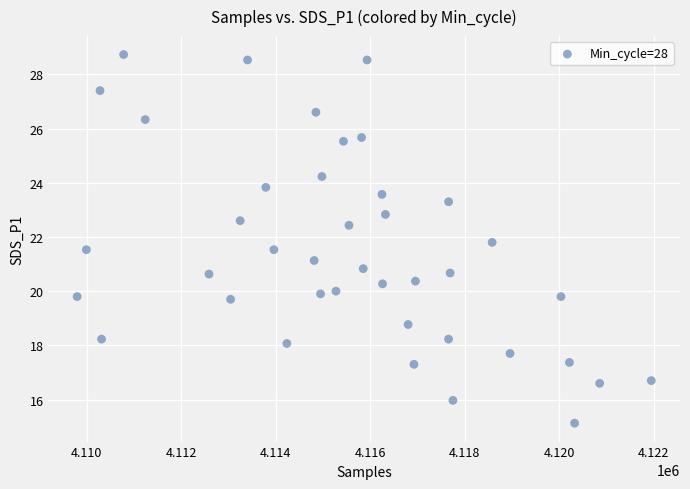

What is the range of Y values (max minus min)?

13.6